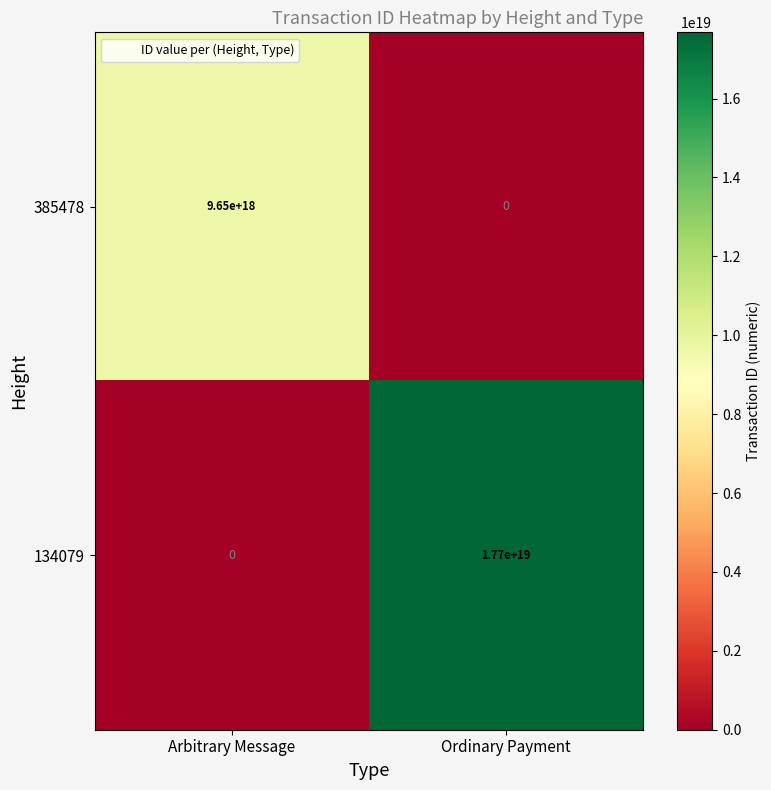

Is it true that 134079 equals 17700000000000000000 at Ordinary Payment?

True